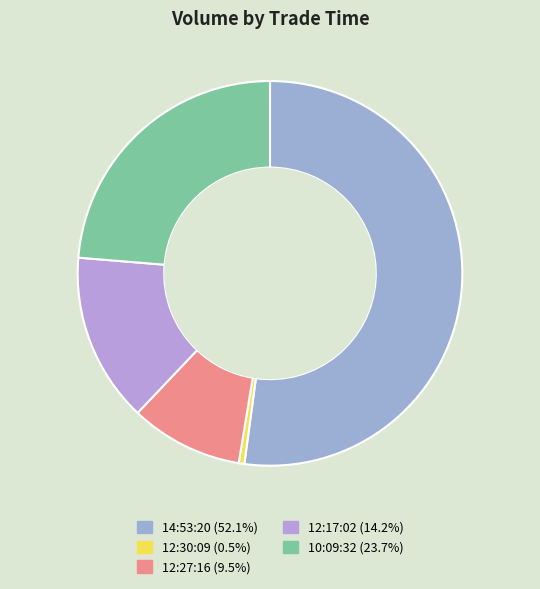

What portion of the pie excludes 12:30:09?

99.5%